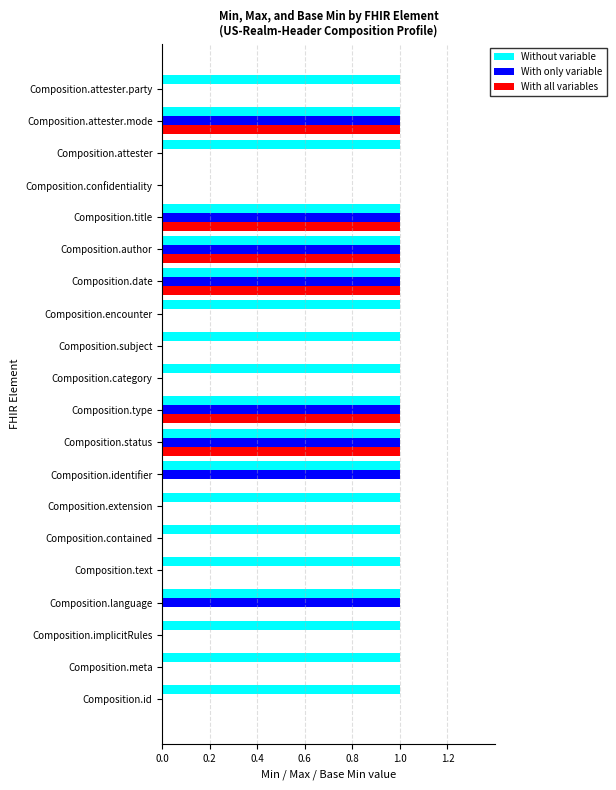

Is the value of With all variables at Composition.meta greater than the value of With only variable at Composition.title?

No